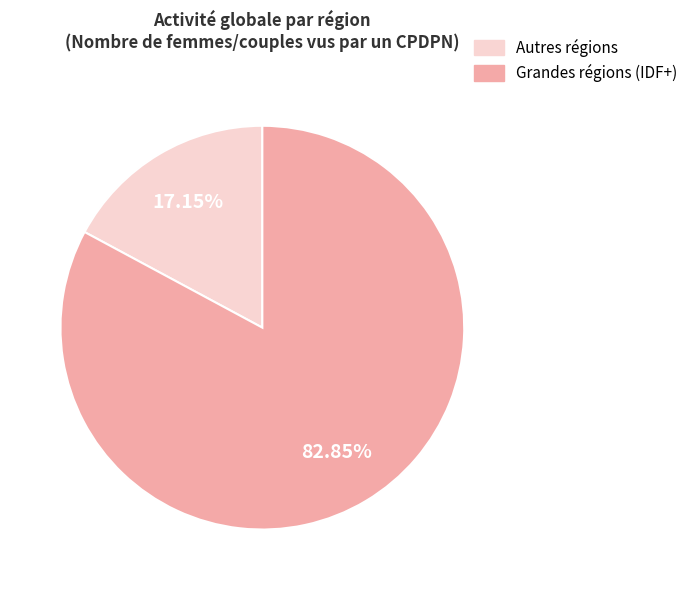

Count the number of slices in the pie.

2